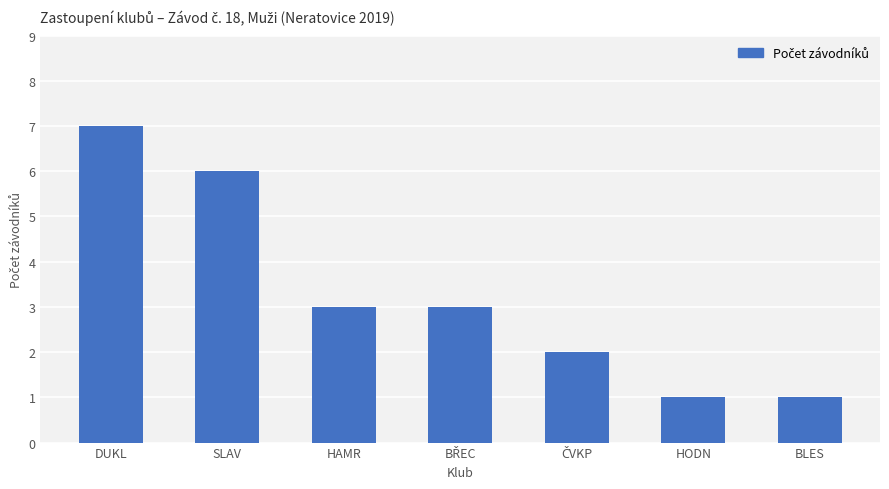

What is the sum of the values at DUKL and SLAV?

13